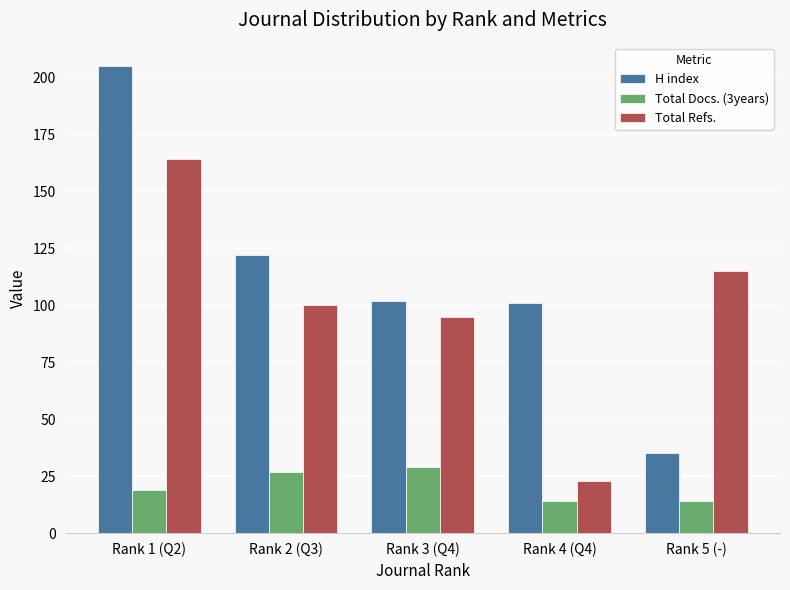

Reading right to left, transcribe all the data shown in this chart.

H index: Rank 5 (-)=35	Rank 4 (Q4)=101	Rank 3 (Q4)=102	Rank 2 (Q3)=122	Rank 1 (Q2)=205
Total Docs. (3years): Rank 5 (-)=14	Rank 4 (Q4)=14	Rank 3 (Q4)=29	Rank 2 (Q3)=27	Rank 1 (Q2)=19
Total Refs.: Rank 5 (-)=115	Rank 4 (Q4)=23	Rank 3 (Q4)=95	Rank 2 (Q3)=100	Rank 1 (Q2)=164